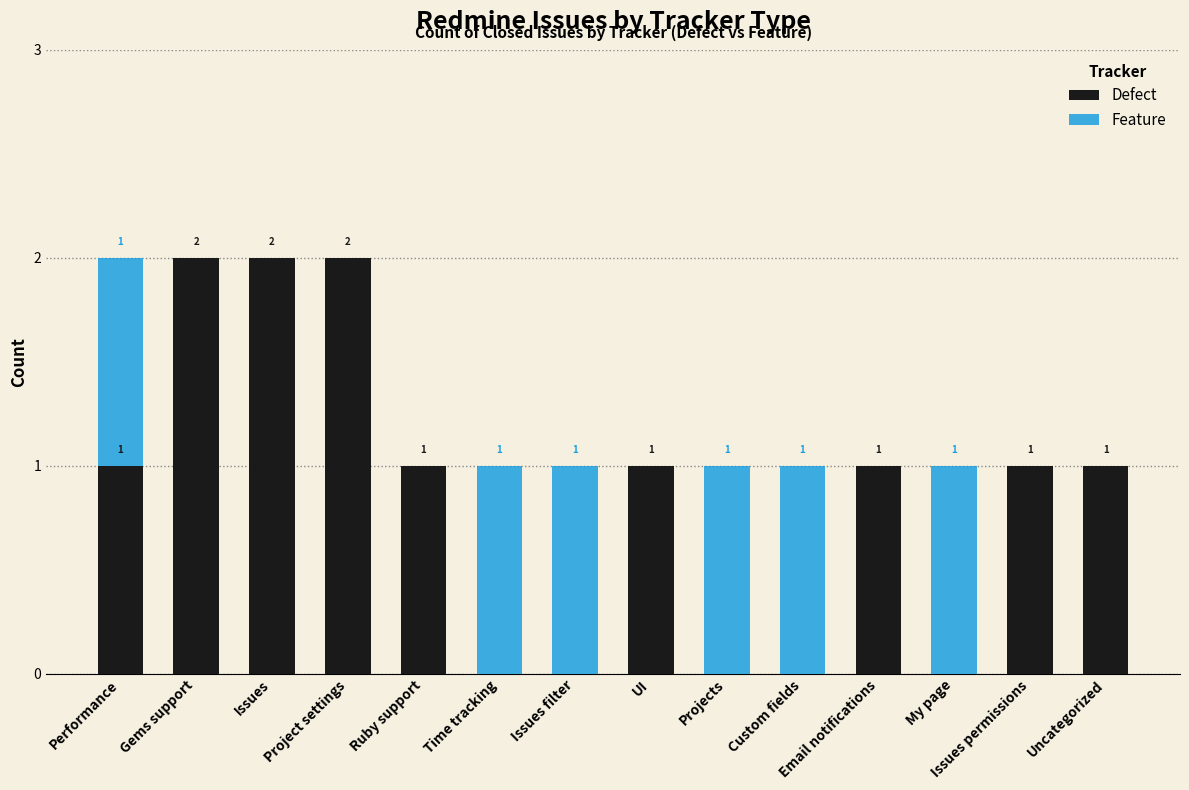

What is the sum of all Defect values?

12